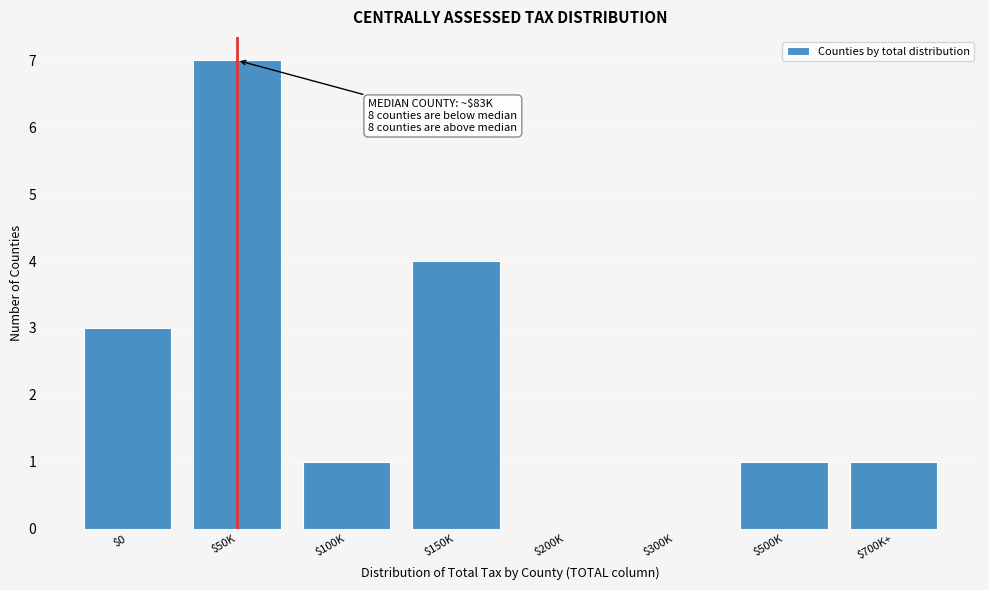

The value at $50K is 7. True or false?

True